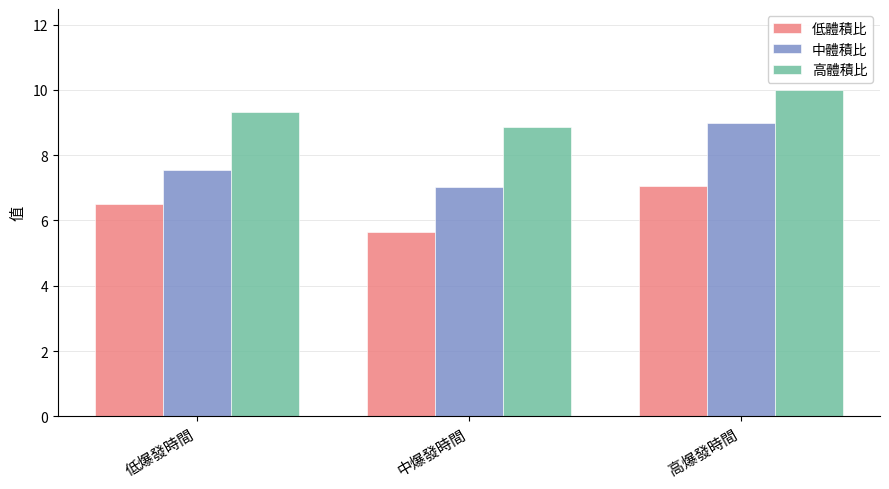

List the series in order of their peak value, lowest first.

低體積比, 中體積比, 高體積比